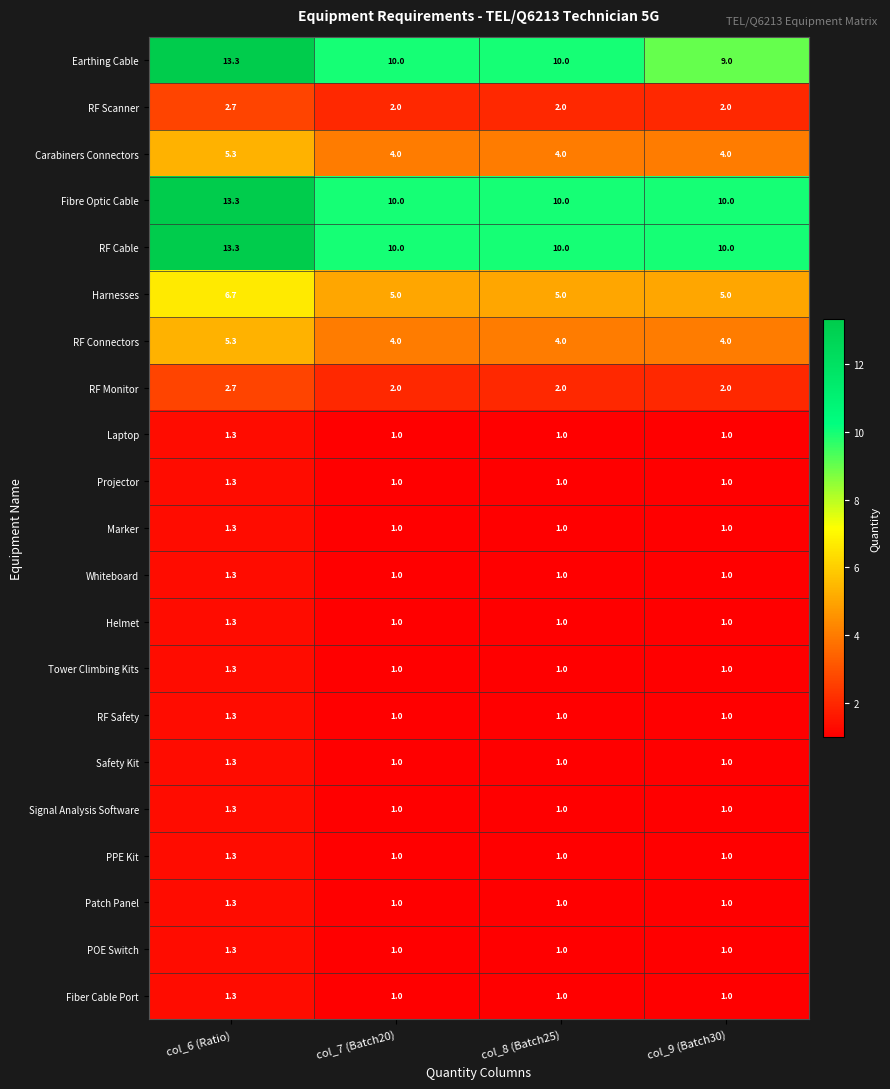

What value does the Harnesses series have at col_6 (Ratio)?

6.7